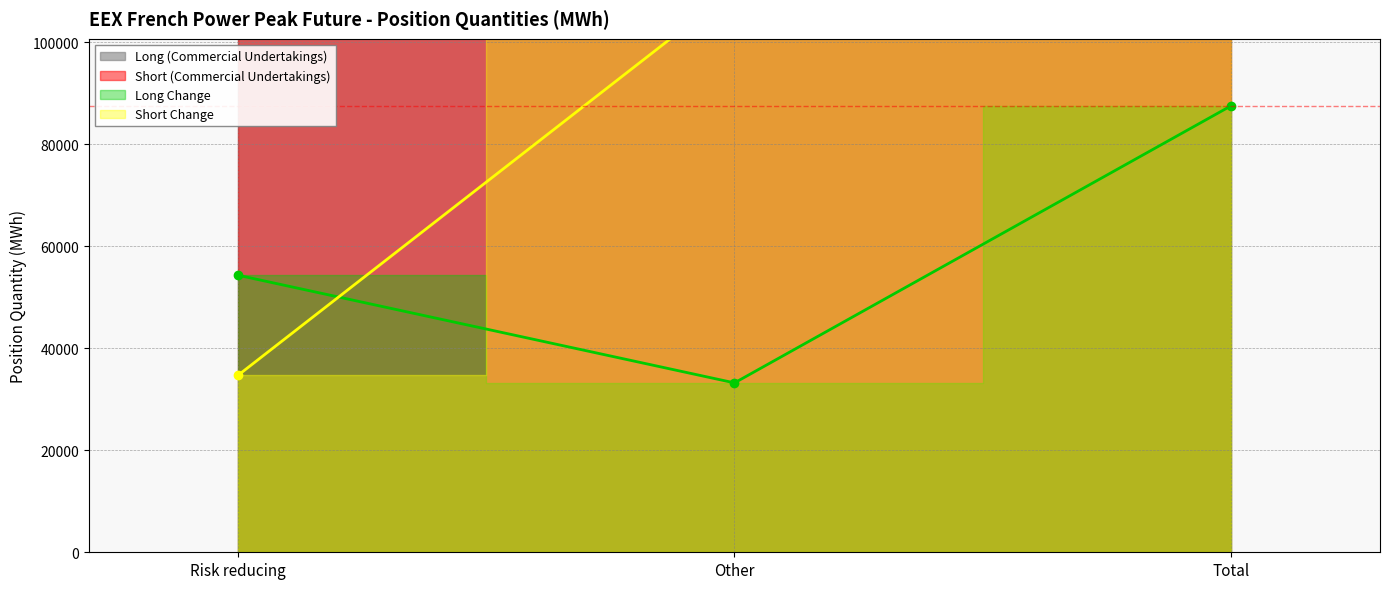

What is the value of the Long Change point at the 2nd from the left?

33228